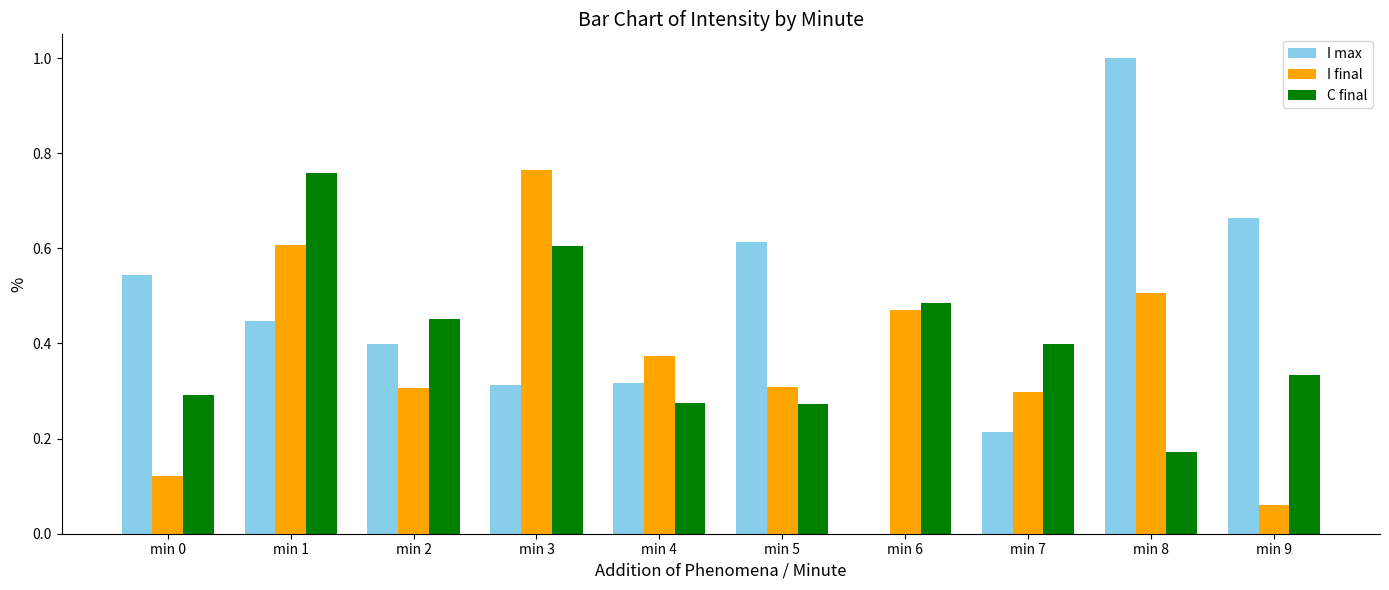

What are all the series names shown in the legend?

I max, I final, C final